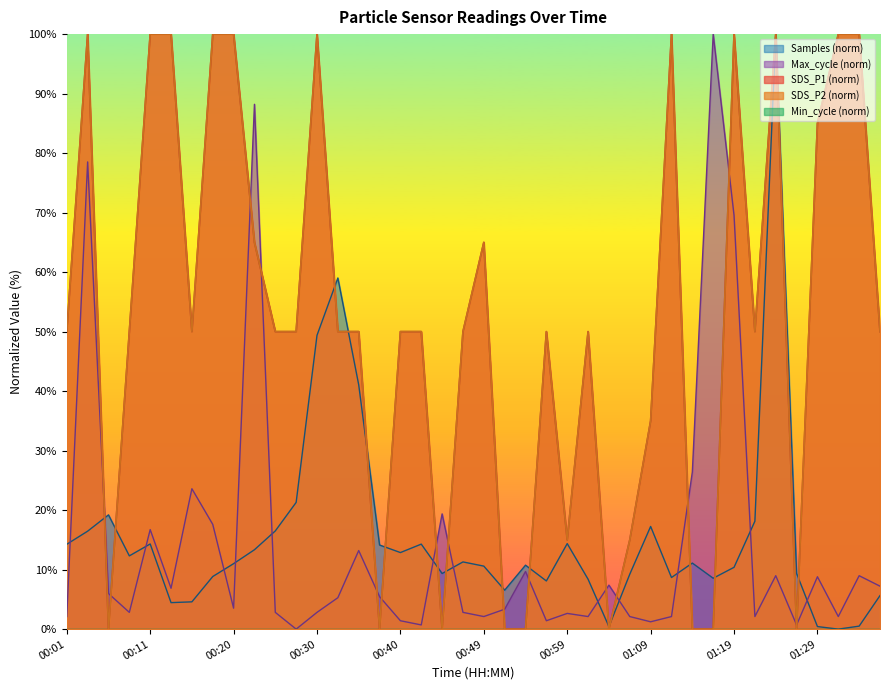

What is the sum of all SDS_P2 values?

2080.0